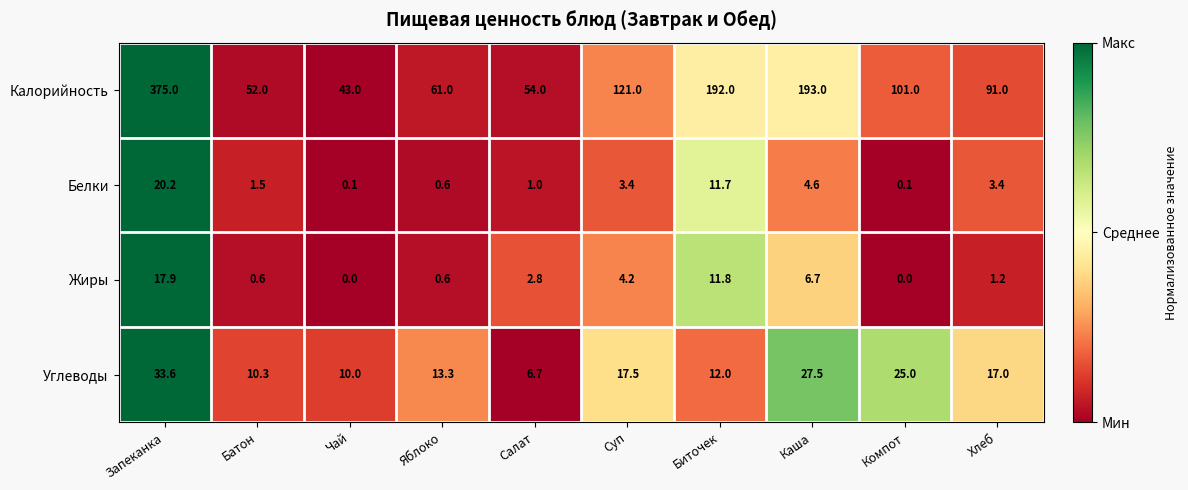

Between Яблоко and Каша, which series saw the biggest shift?

Калорийность